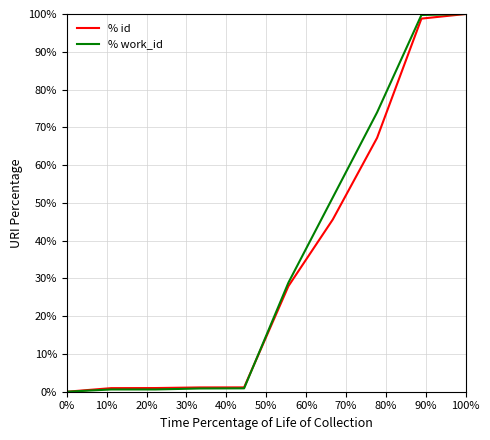

At how many categories does at least one series exceed 84?

2